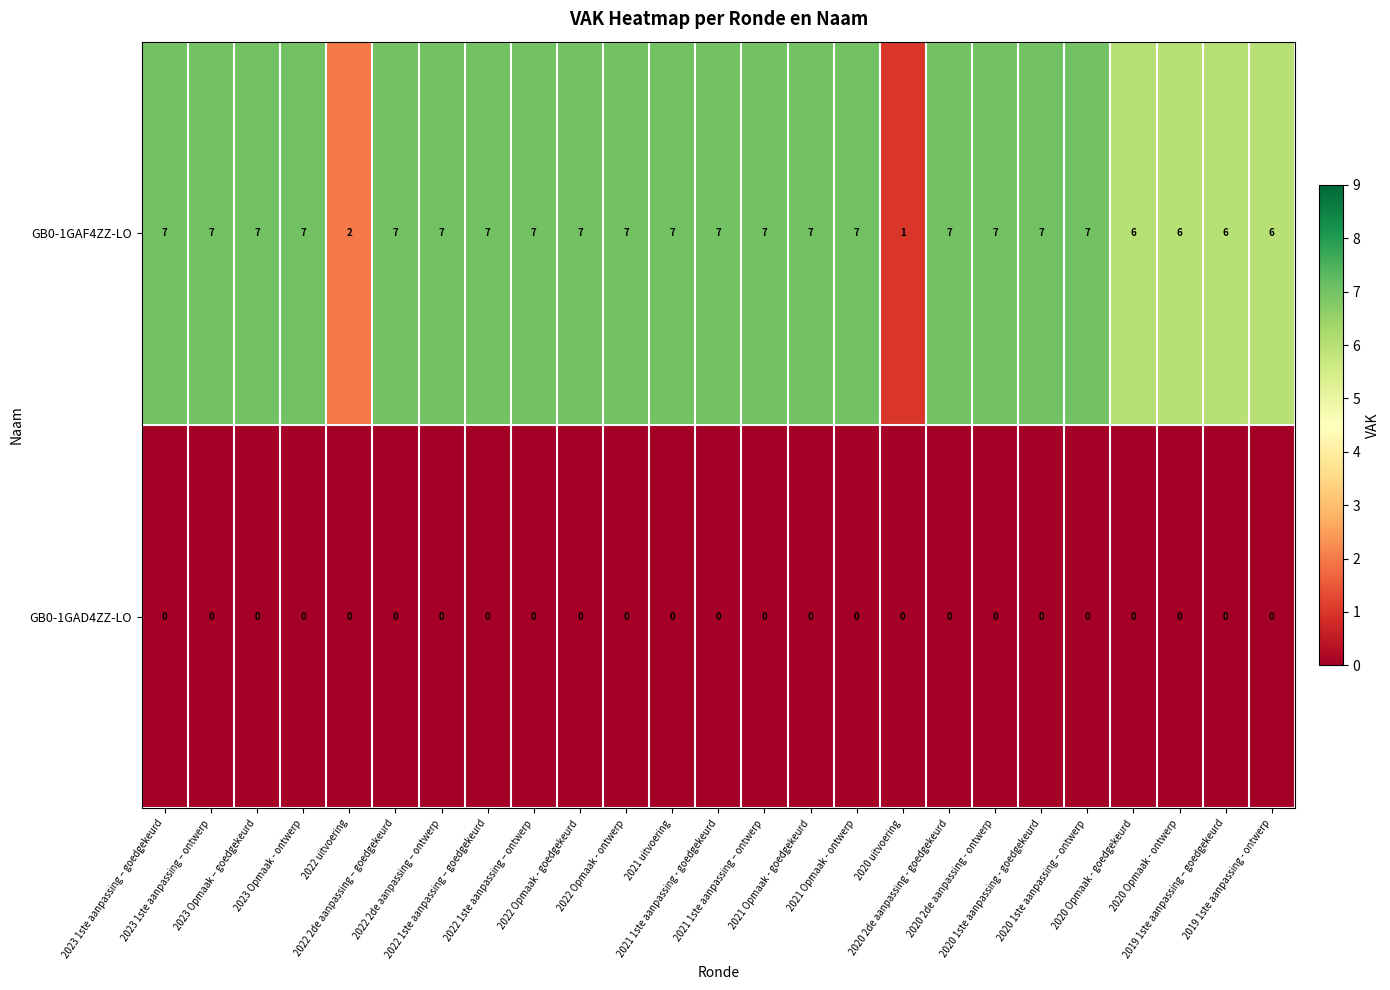

What is the difference between the maximum and minimum values in the GB0-1GAF4ZZ-LO series?

6